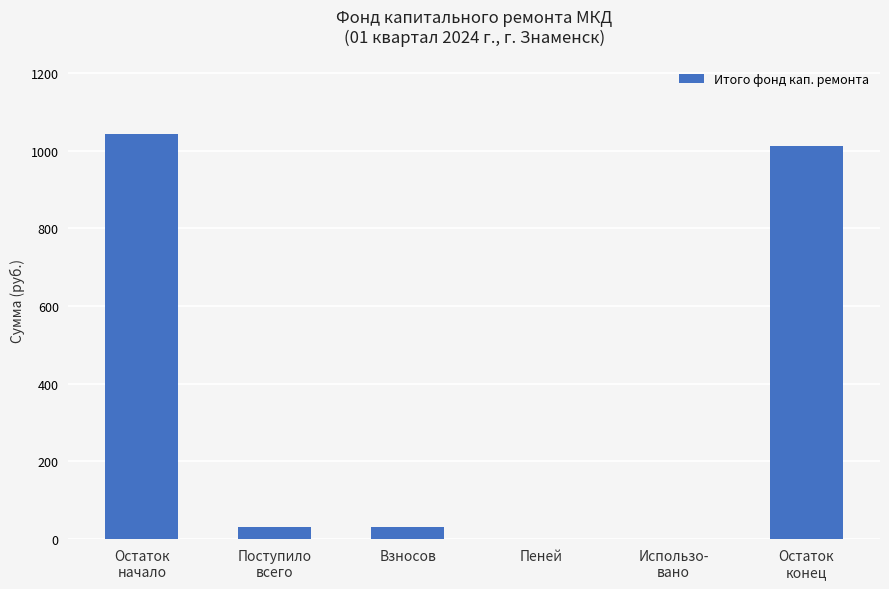

What is the greatest value displayed?

1042.2